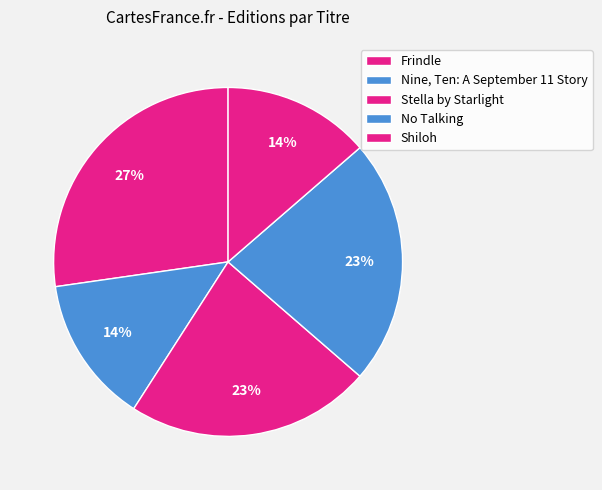

Is it true that Frindle is 35% of the pie?

False